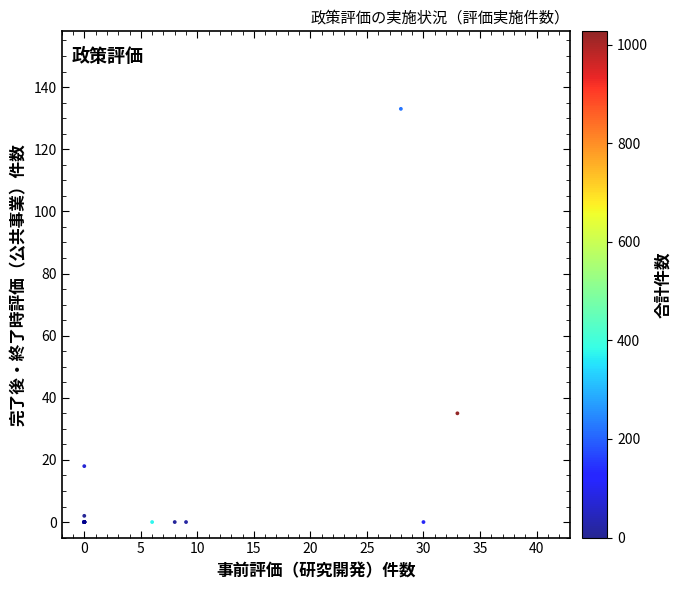

What Y value in the scatter plot is closest to 66?

35